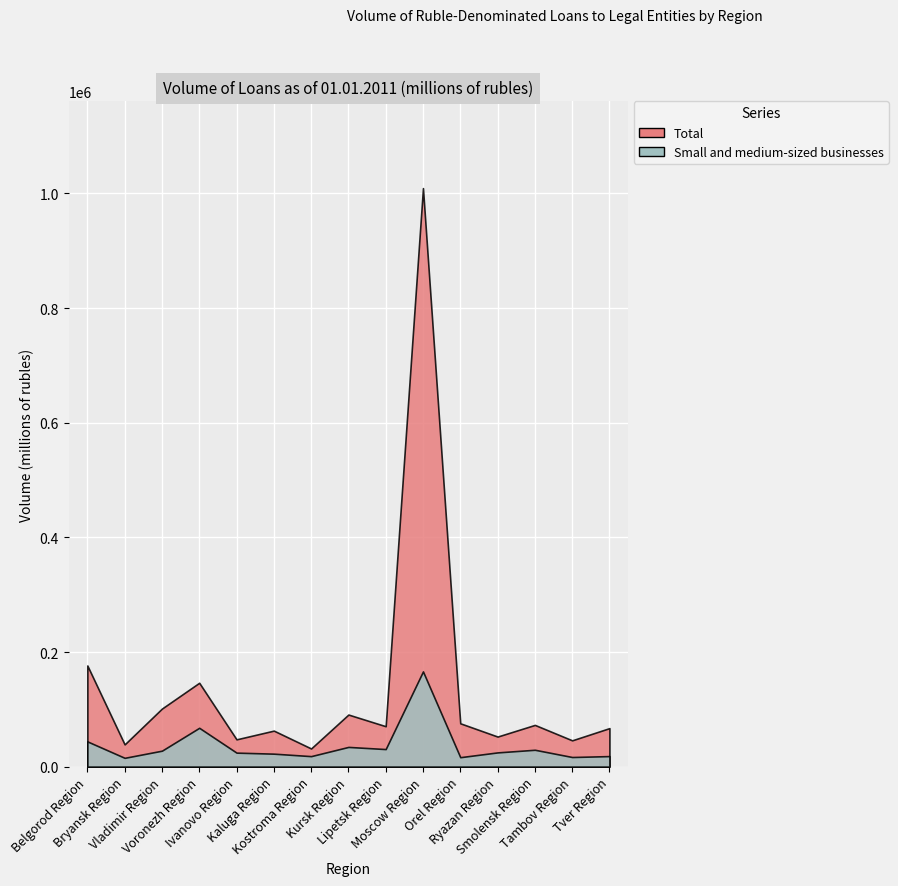

At Kursk Region, list the series in order from smallest to largest.

Small and medium-sized businesses, Total